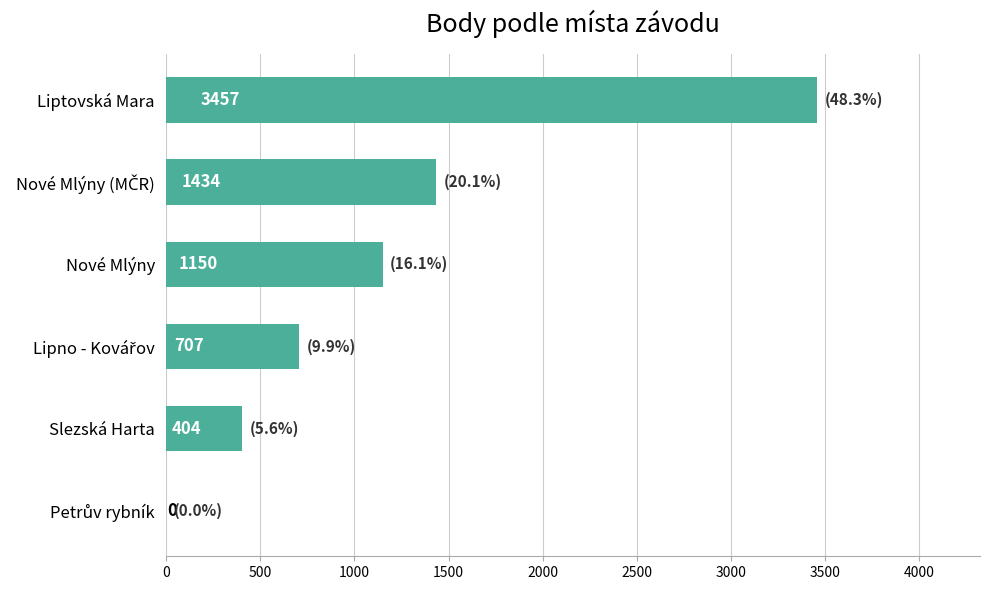

Which has a higher value, Slezská Harta or Nové Mlýny?

Nové Mlýny